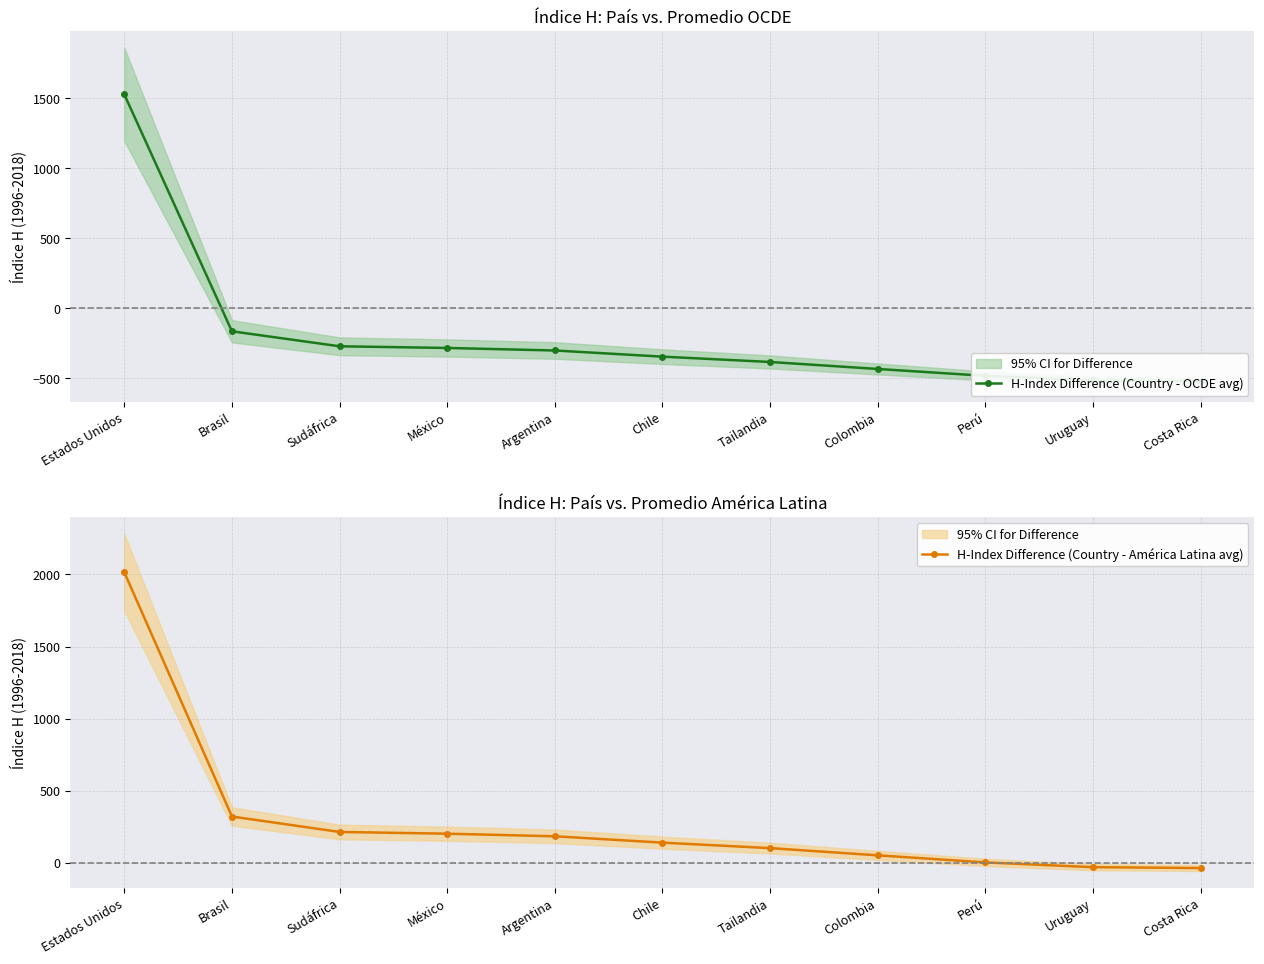

Rank the series at Perú from lowest to highest value.

H-Index Difference (Country - OCDE avg), H-Index Difference (Country - América Latina avg)